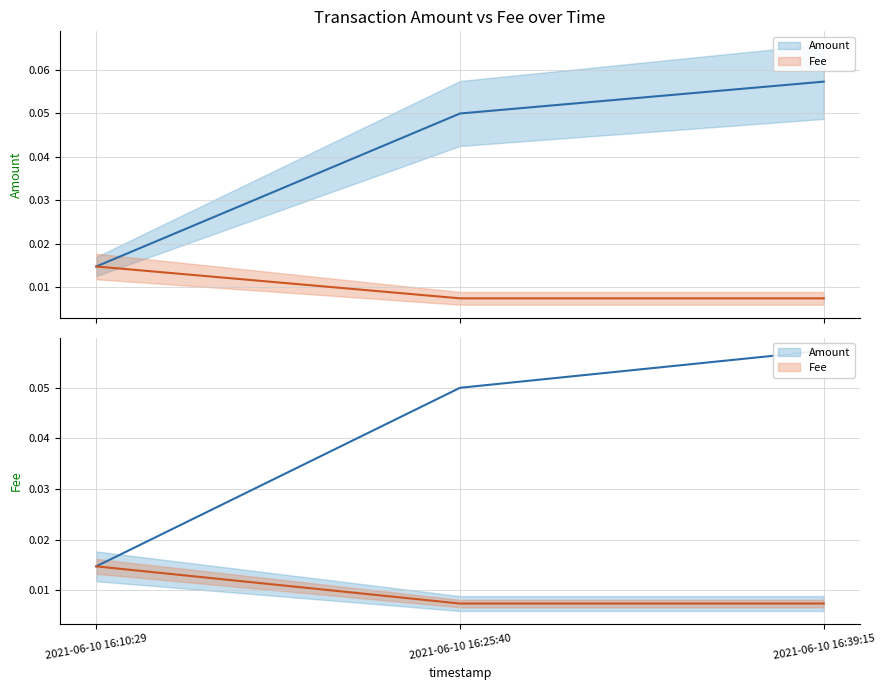

At 2021-06-10 16:25:40, list the series in order from largest to smallest.

Amount, Fee